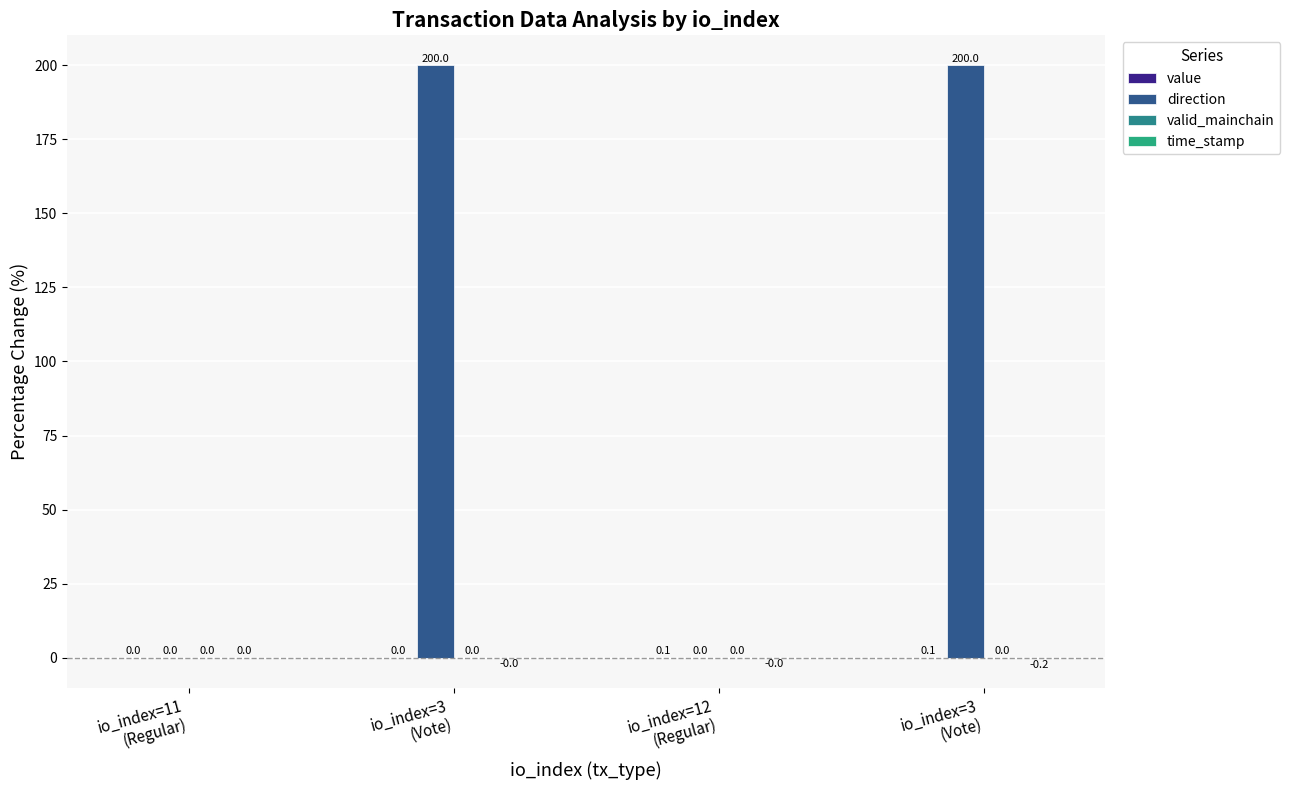

Which series has the largest range (max minus min)?

direction